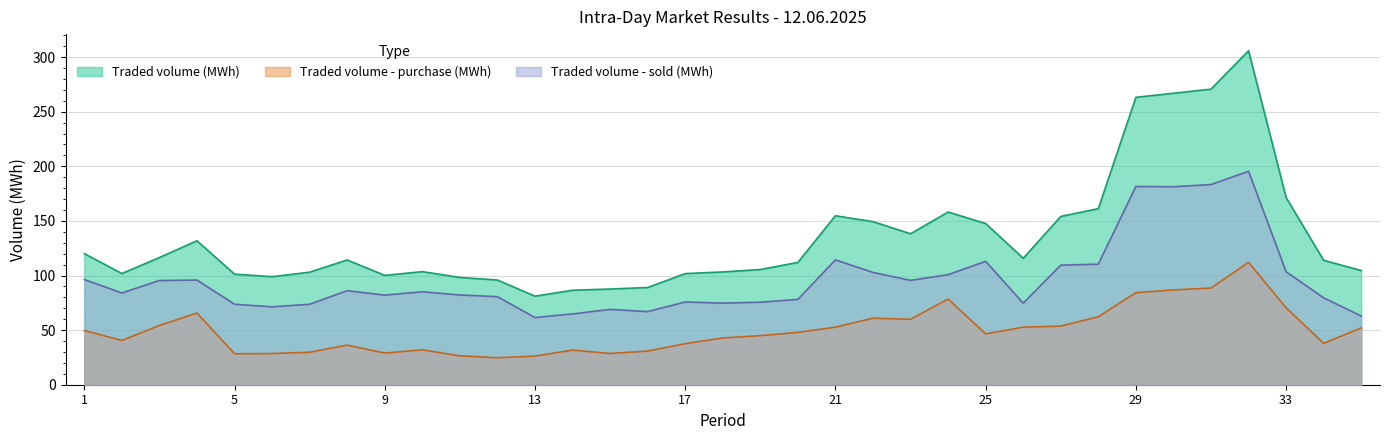

Which series has the widest spread of values?

Traded volume (MWh)